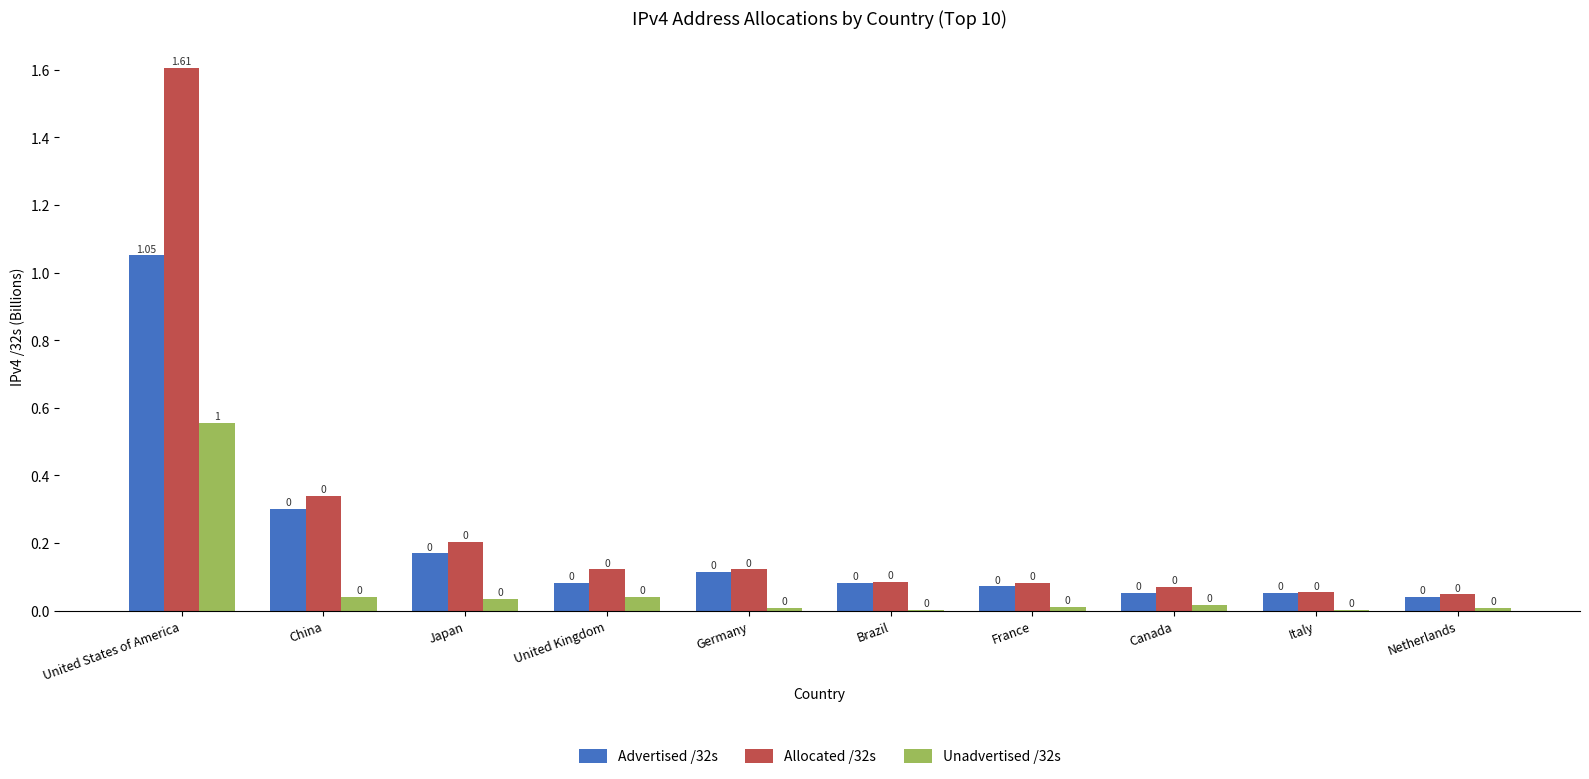

At which category is the sum across all series the highest?

United States of America